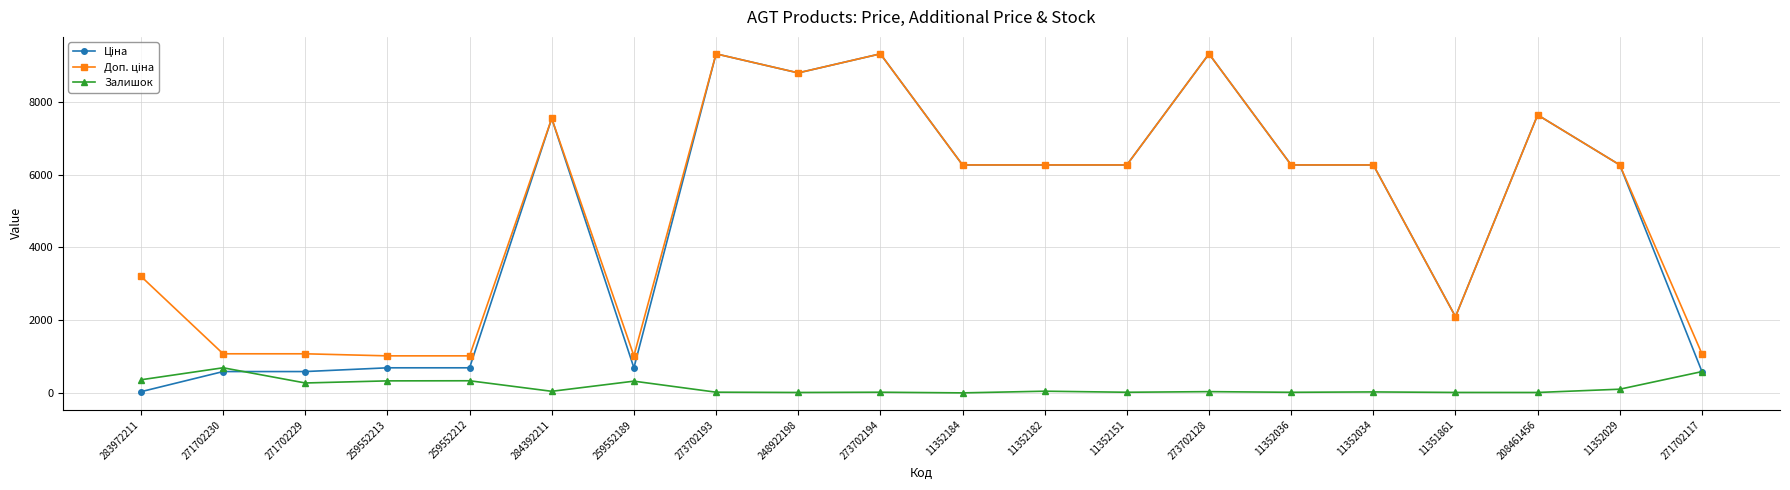

Where is the first local maximum for Залишок?

271702230